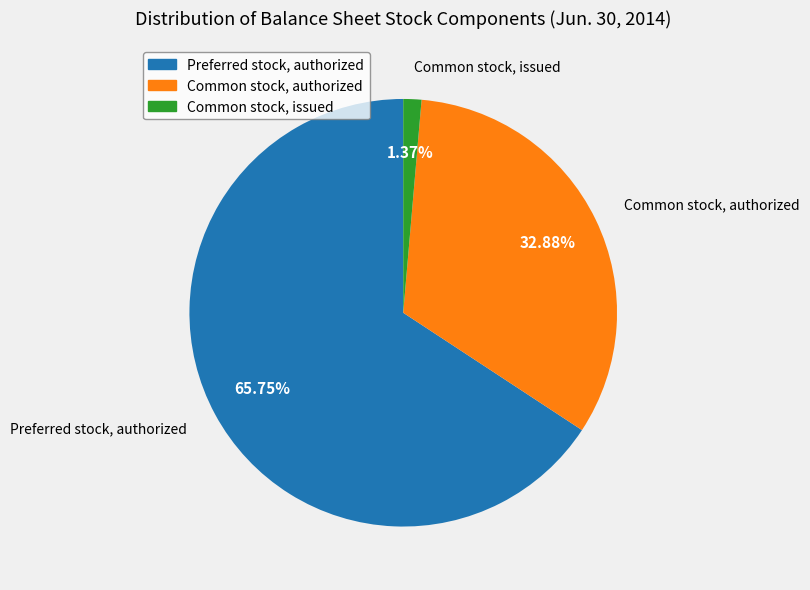

What is the largest slice in the pie chart?

Preferred stock, authorized